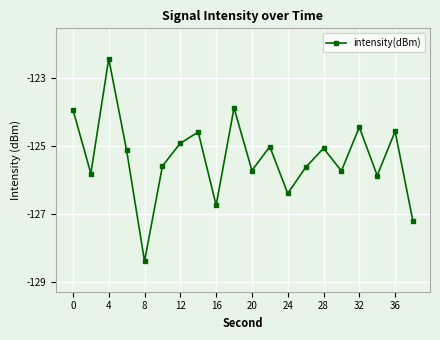

Reading left to right, transcribe all the data shown in this chart.

-123.9	-125.8	-122.4	-125.1	-128.4	-125.6	-124.9	-124.6	-126.8	-123.9	-125.7	-125.0	-126.4	-125.6	-125.1	-125.7	-124.4	-125.9	-124.6	-127.2